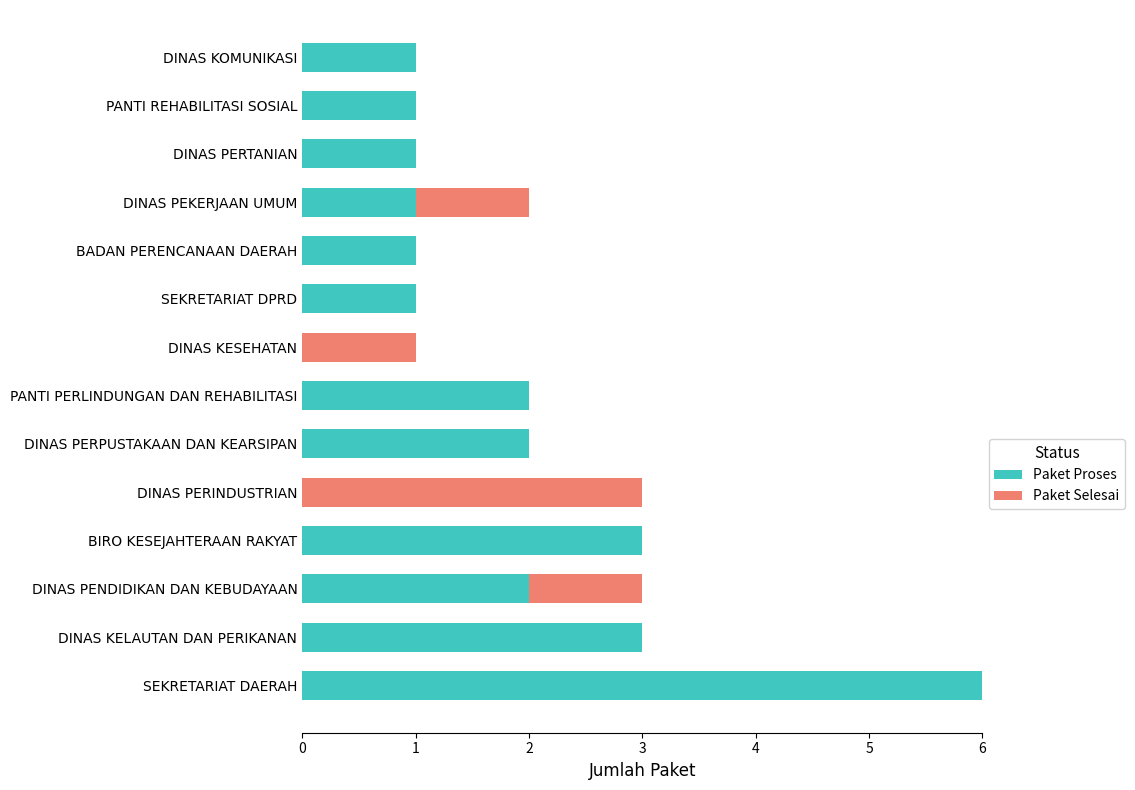

What is the maximum value for Paket Proses?

6